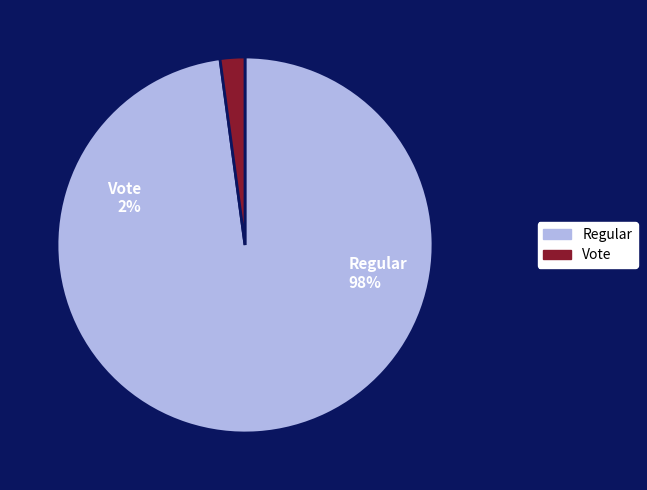

How many slices are in this pie chart?

2